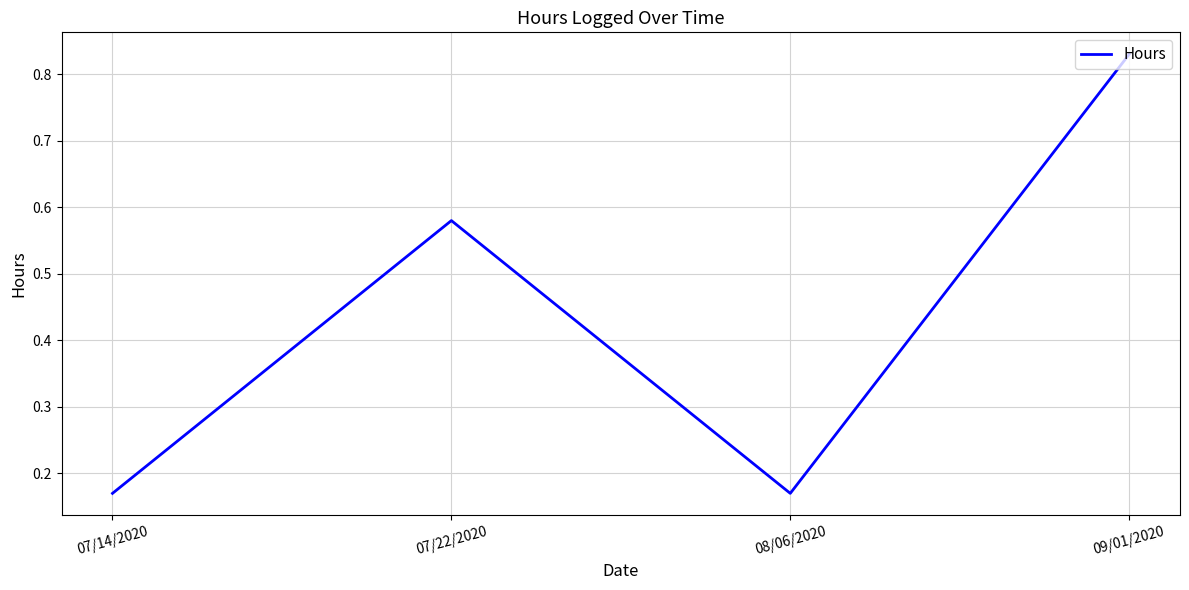

What position from the right is 07/22/2020?

3